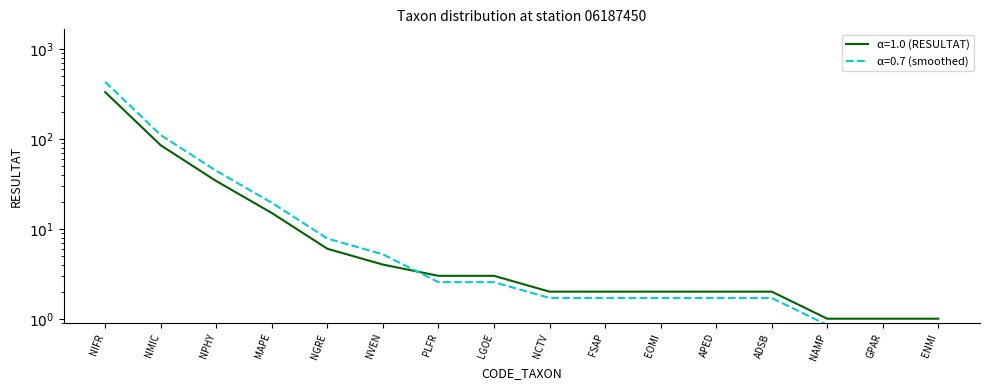

Is it true that the value at MAPE is 4?

False